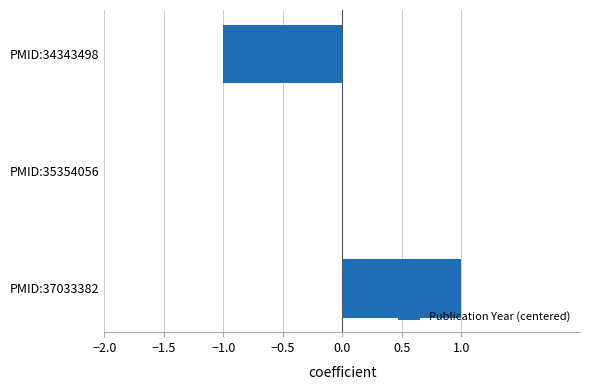

Reading top to bottom, what are all the values shown in this chart?

PMID:34343498=-1	PMID:35354056=0	PMID:37033382=1